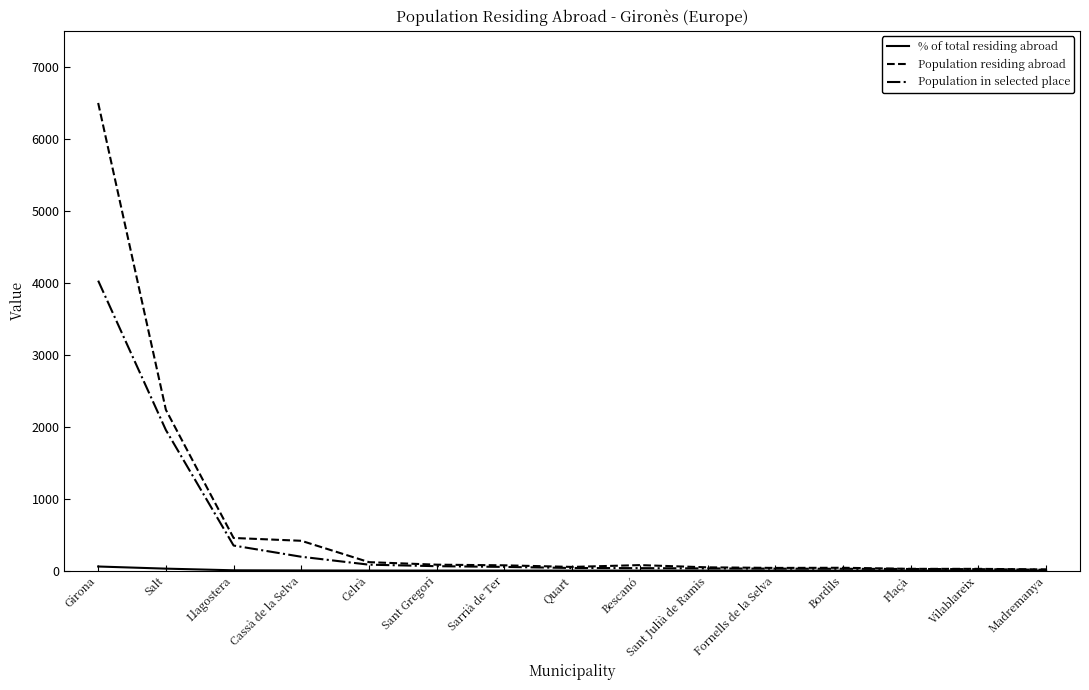

What position from the right is Sant Gregori?

10